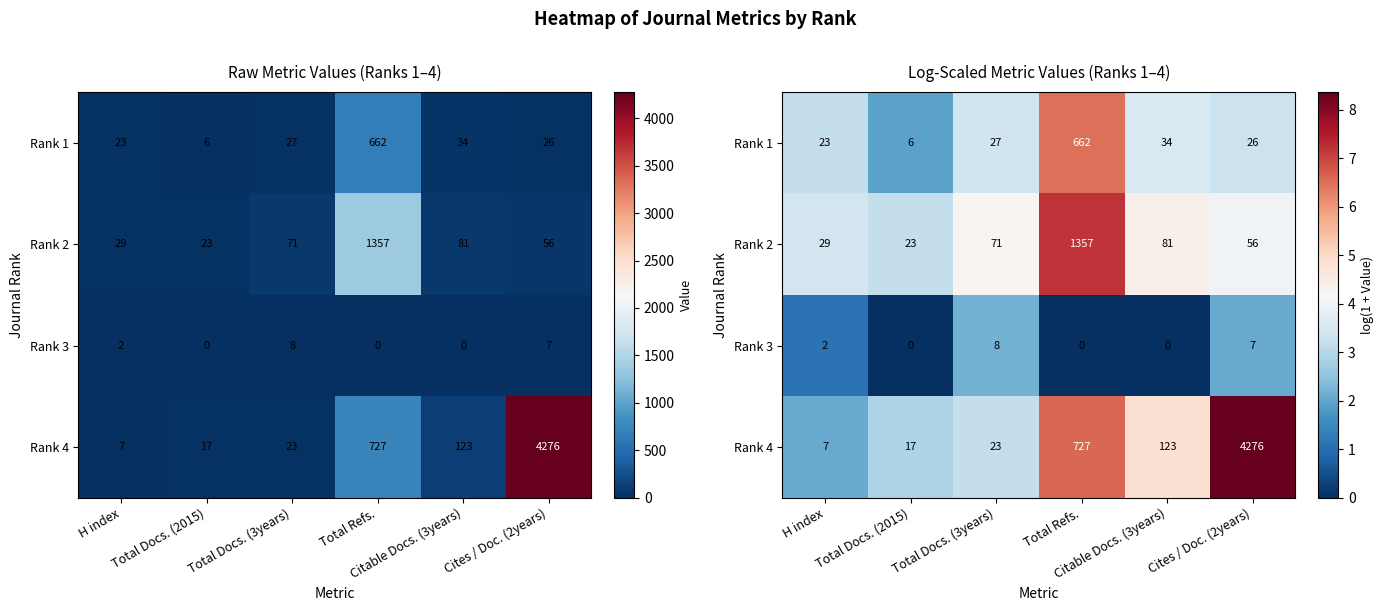

Where does the Rank 4 series first go above 4?

Total Refs.